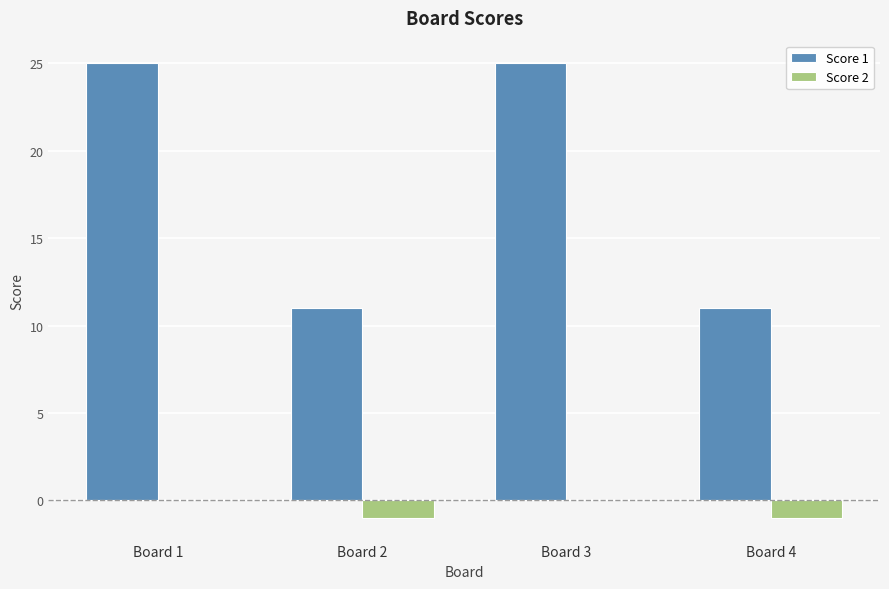

What is the difference between the Score 2 values at Board 4 and Board 3?

1